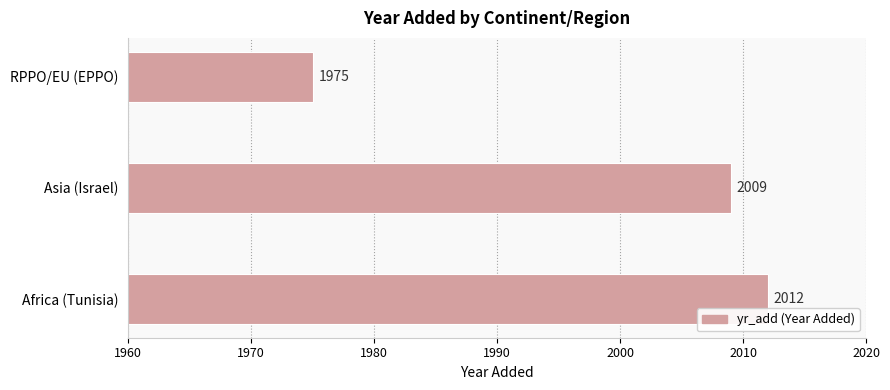

Reading bottom to top, list all the values displayed in this chart.

2012	2009	1975